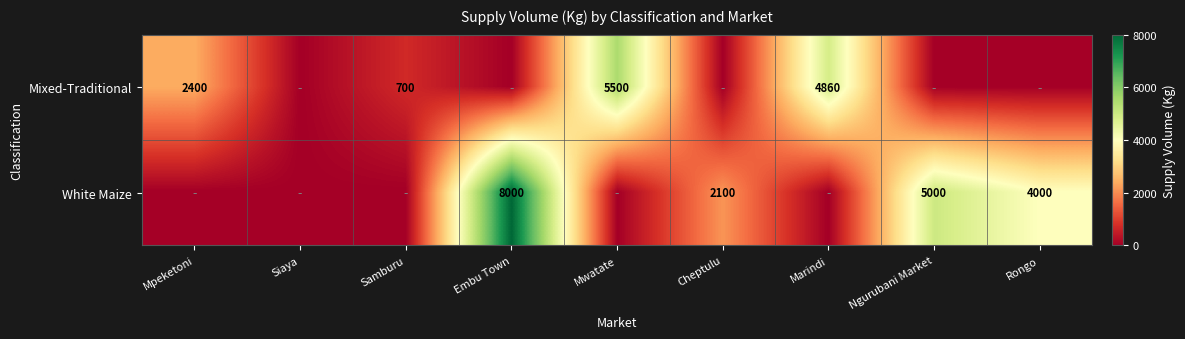

The Mixed-Traditional series shows 700 at Samburu. True or false?

True